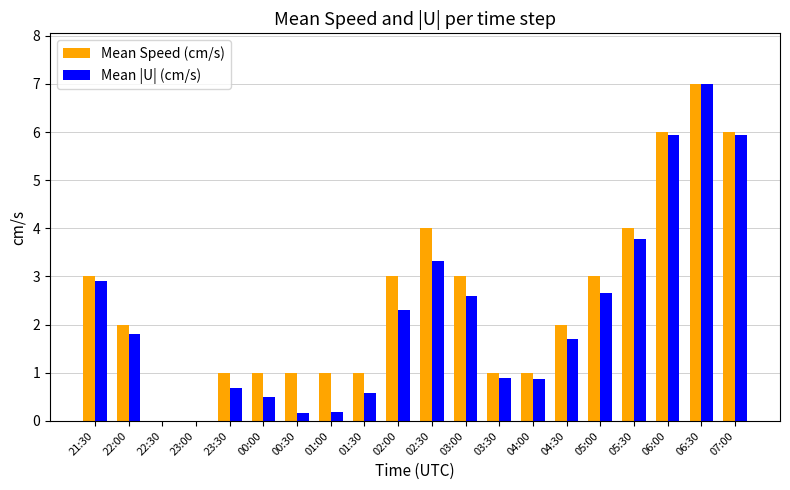

What is the total value across all series at 21:30?

5.9